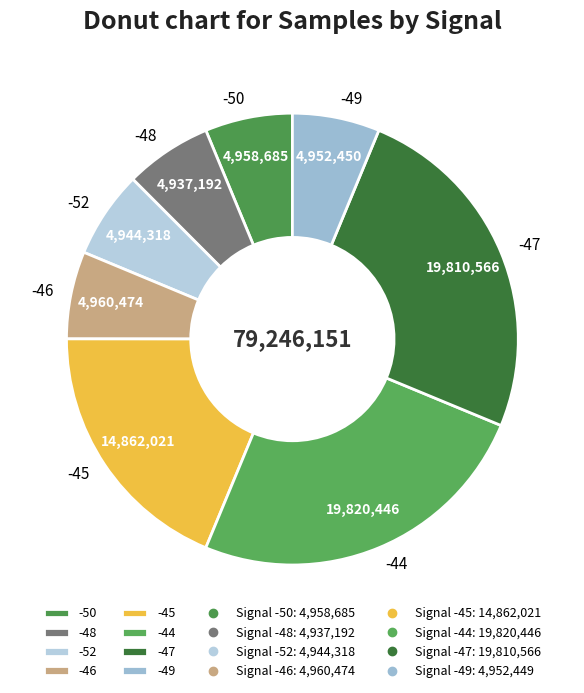

Does -45 account for over 50% of the chart?

No